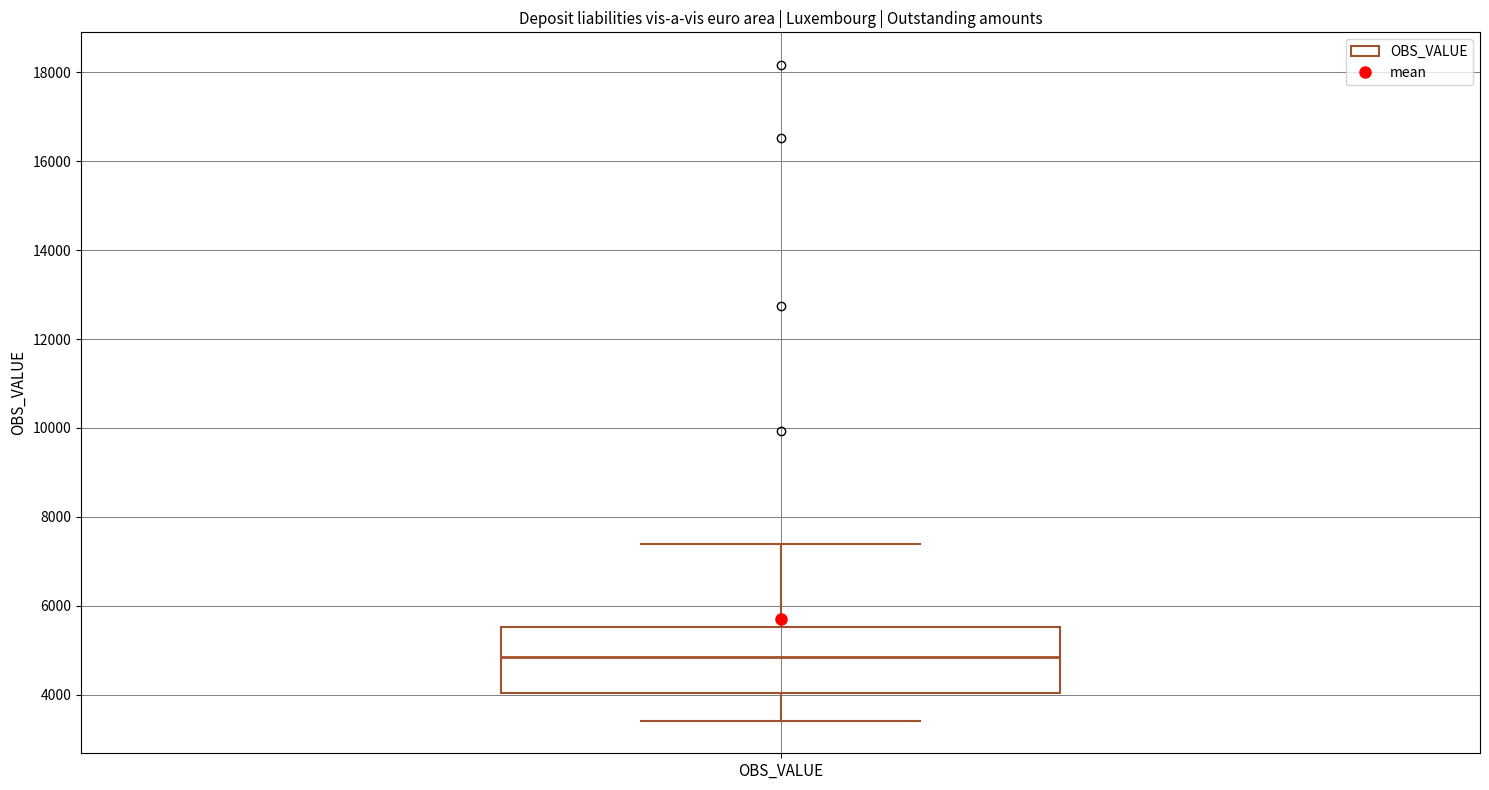

Read this box plot against the y-axis: the position of the median line, the range covered by the box, and the ends of both whiskers. The values are not printed on the chart, so give them approximately, as read against the axis.

median 4800, box 4000 to 5600, whiskers 3400 to 7400